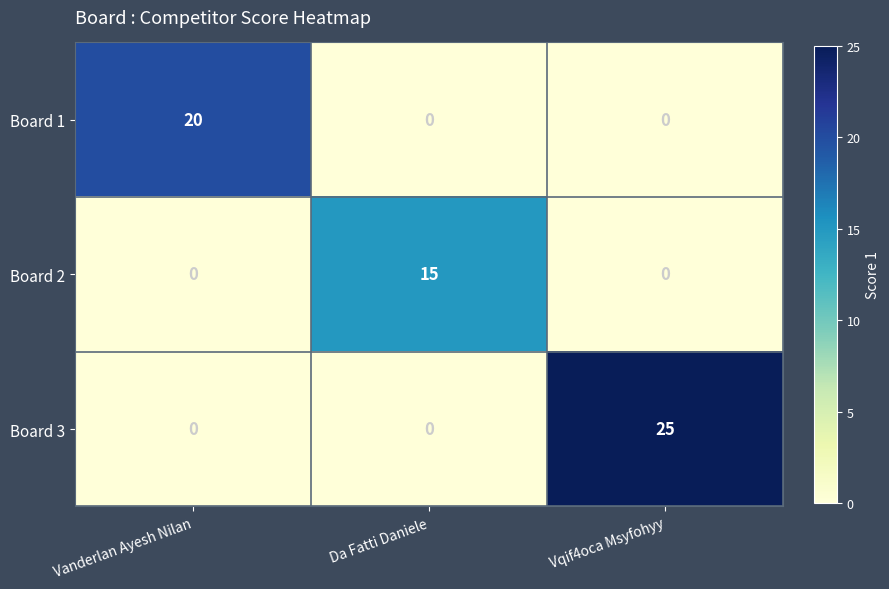

What is the sum of all Board 2 values?

15